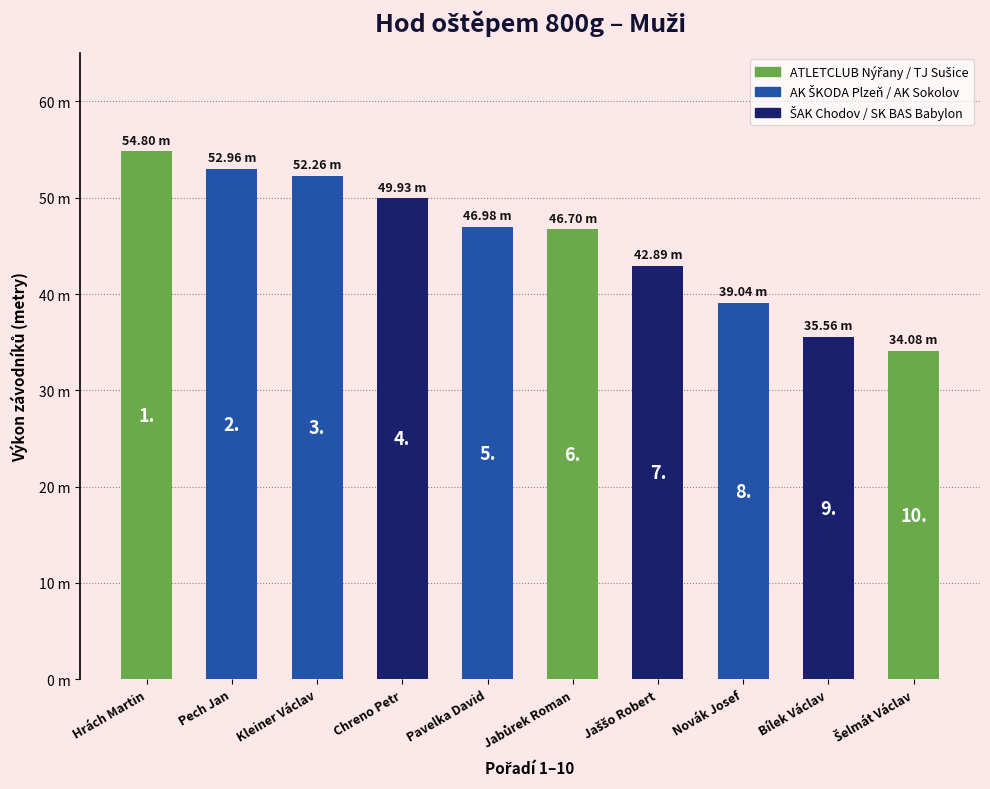

At which label does the data first exceed 46?

Hrách Martin